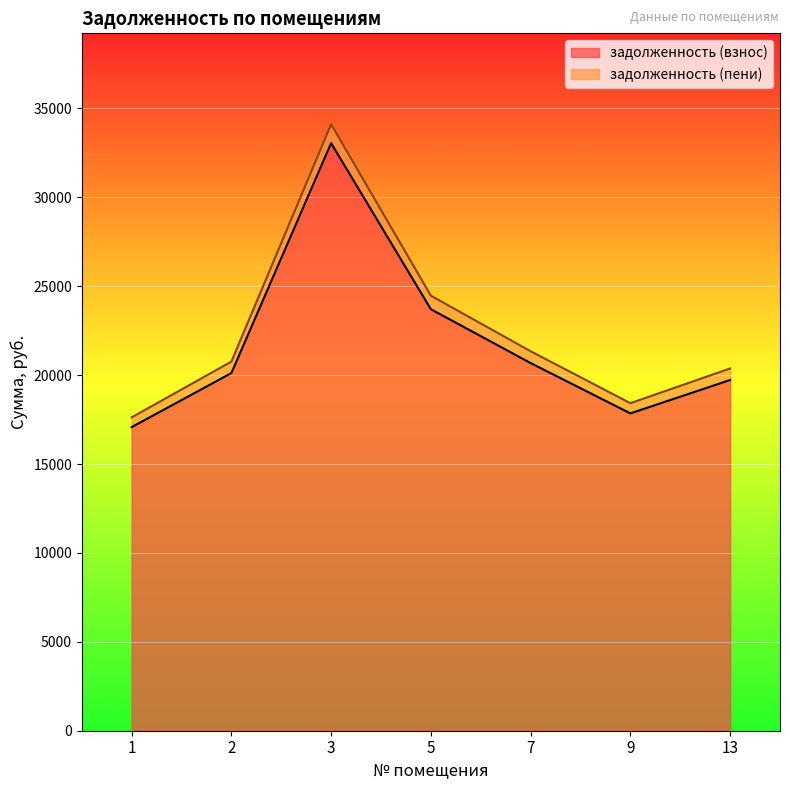

In задолженность (пени), how many points are higher than both neighbors (excluding endpoints)?

1